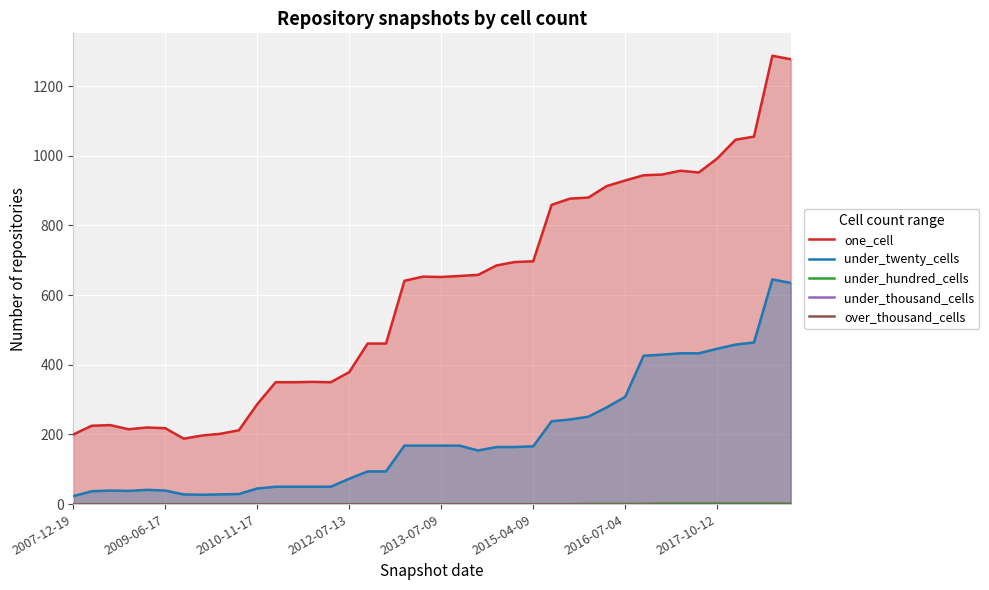

What is the value of the under_twenty_cells point at the 38th from the left?

464